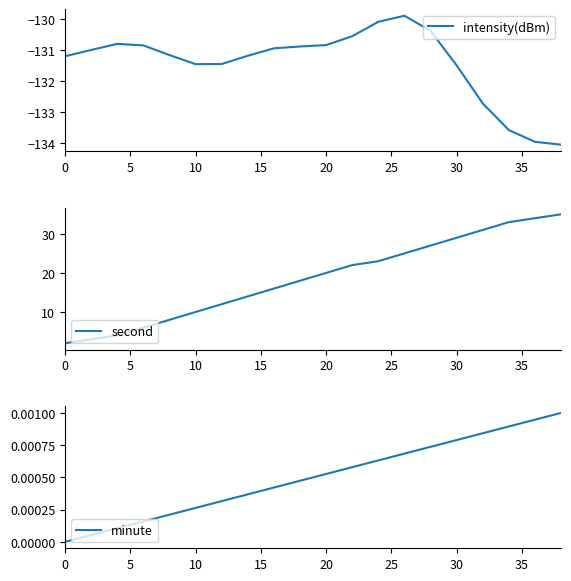

What is the highest value of the intensity(dBm) series?

-129.9